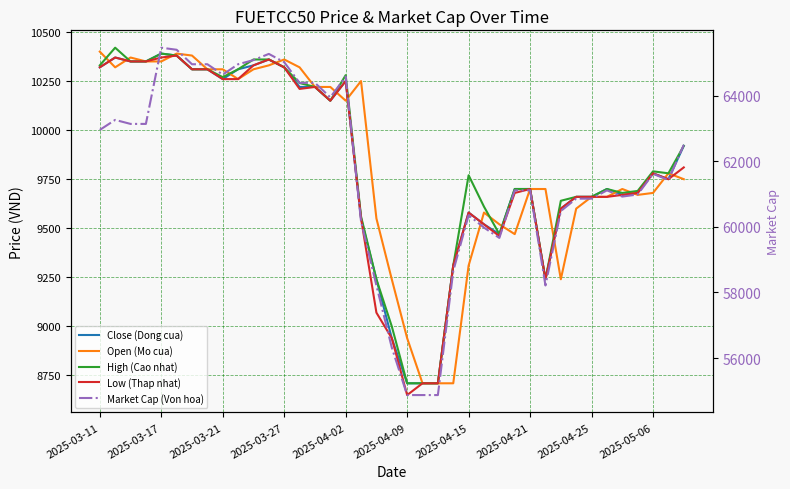

What are all the series names shown in the legend?

Close (Dong cua), Open (Mo cua), High (Cao nhat), Low (Thap nhat), Market Cap (Von hoa)